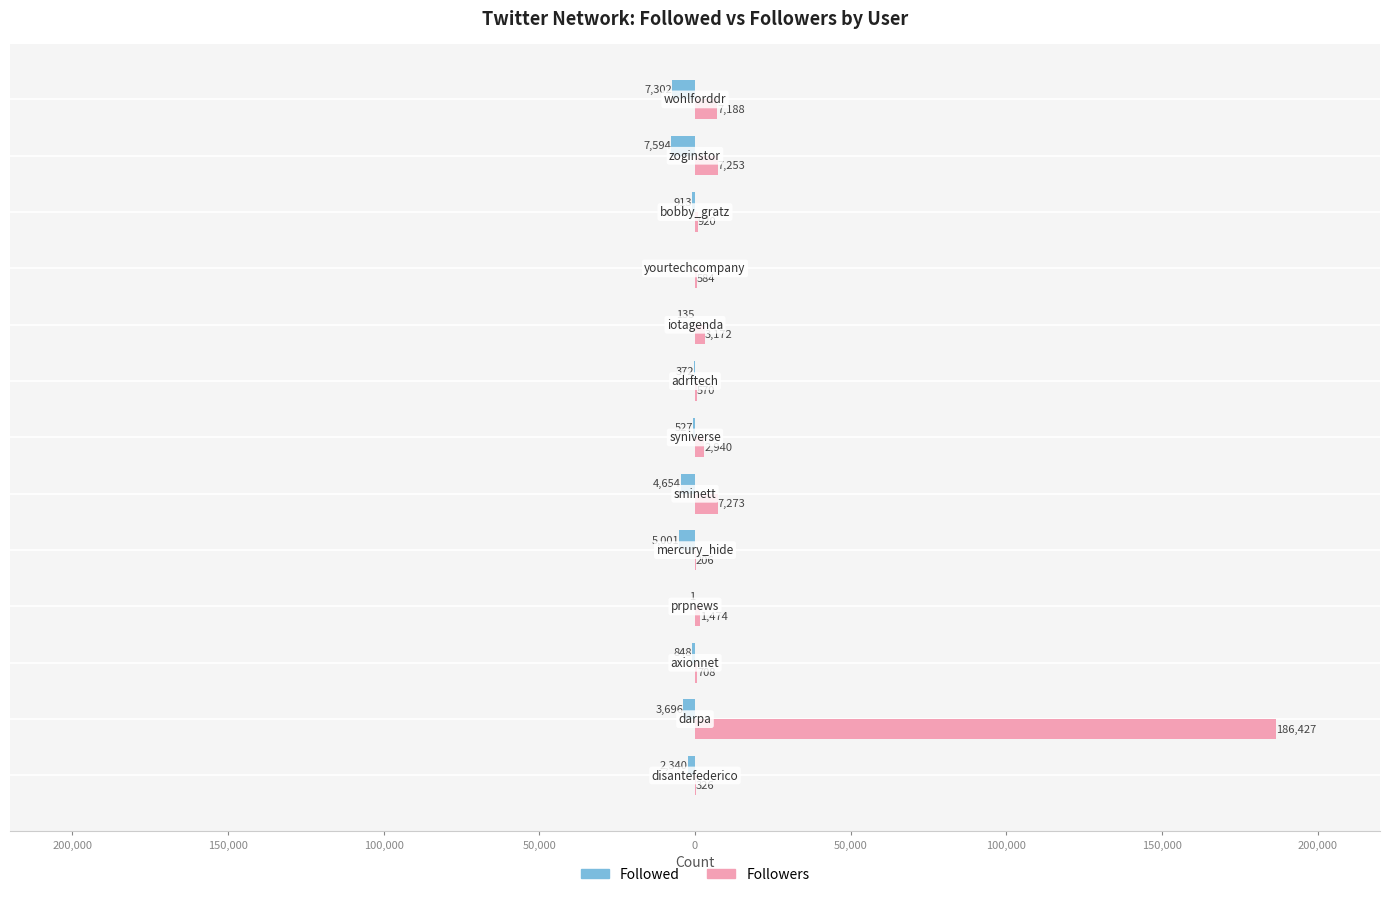

Reading left to right, transcribe all the data shown in this chart.

Followed: -2340	-3696	-848	-1	-5001	-4654	-527	-372	-135	0	-913	-7594	-7302
Followers: 326	186427	708	1474	206	7273	2940	570	3172	584	920	7253	7188